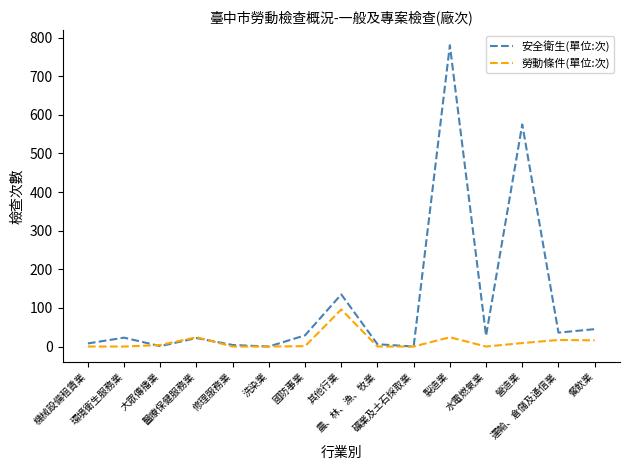

Rank the series by their maximum value, from highest to lowest.

安全衛生(單位:次), 勞動條件(單位:次)